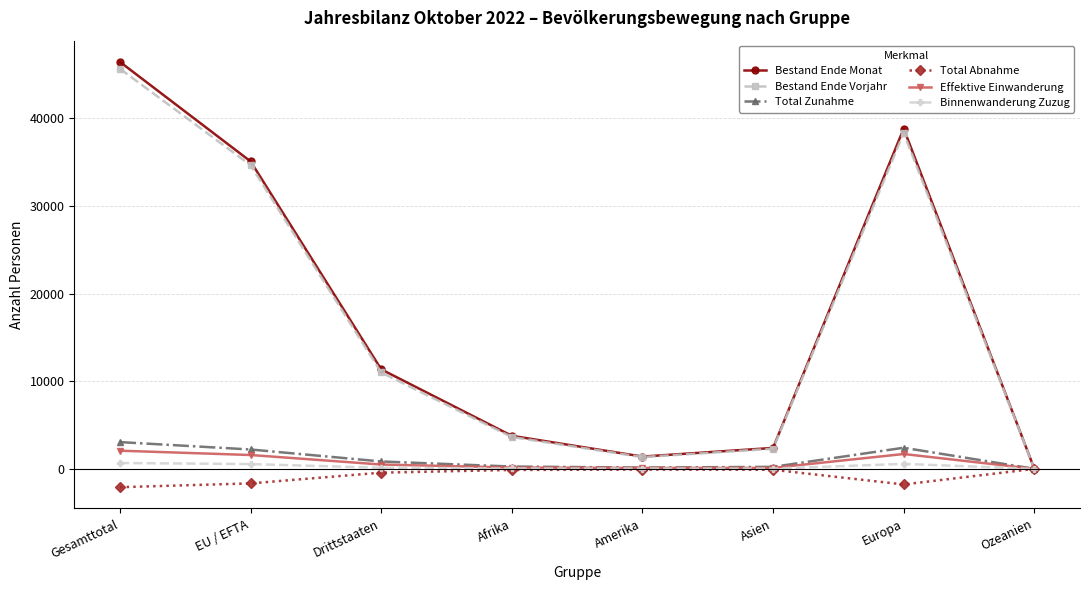

Is the value of Bestand Ende Monat at Europa greater than the value of Binnenwanderung Zuzug at Drittstaaten?

Yes